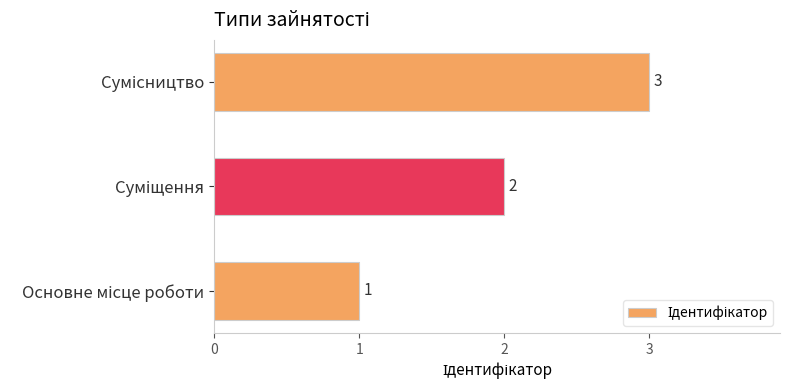

What is the sum of all values?

6